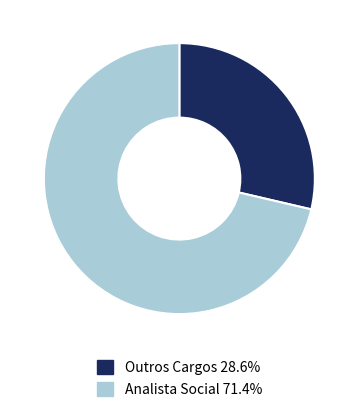

Is there any slice that represents more than half of the pie?

Yes